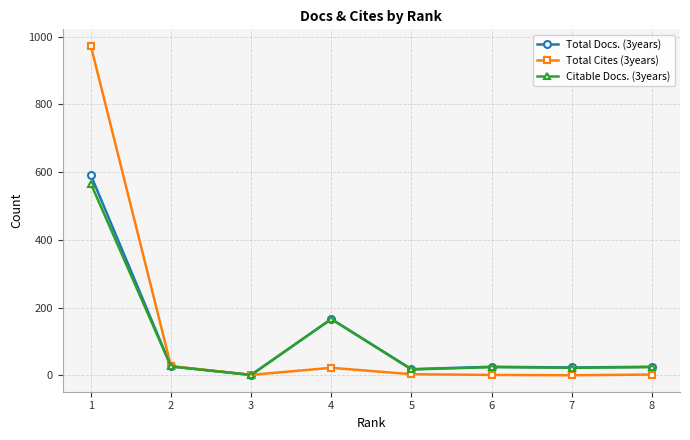

True or false: Total Docs. (3years) has more than 2 points higher than both neighbors.

False